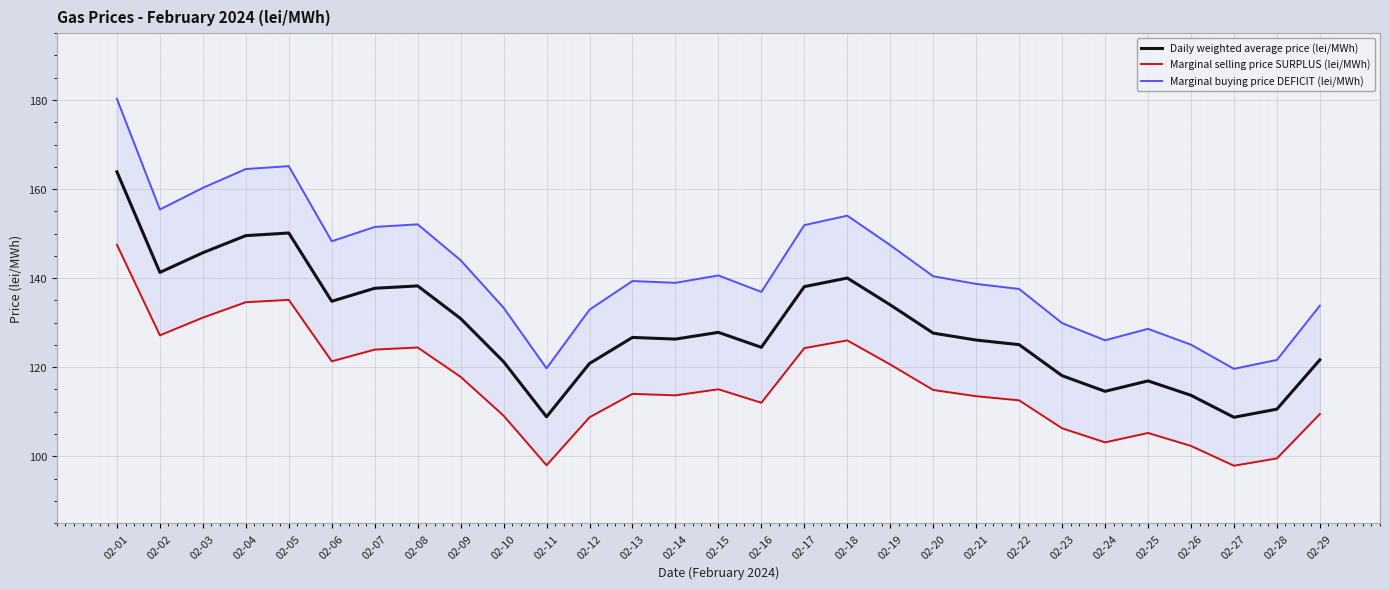

What is the average value of the Marginal selling price SURPLUS (lei/MWh) series?

116.2